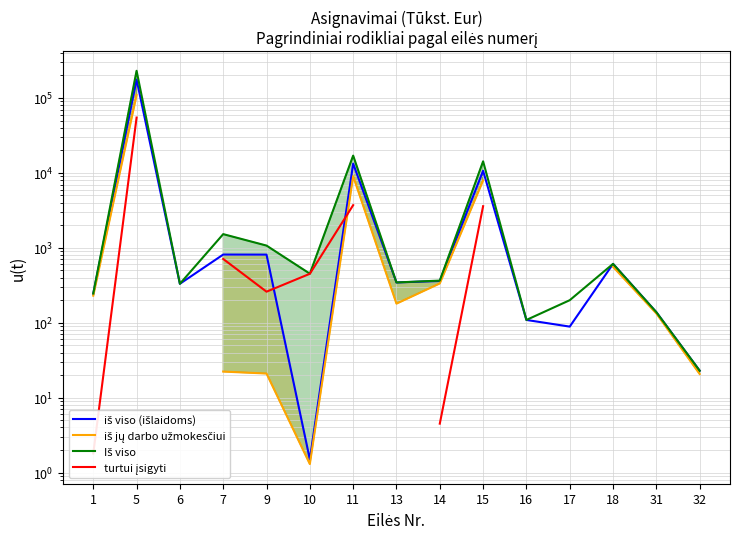

What is the average value of the iš viso (išlaidoms) series?

13590.9